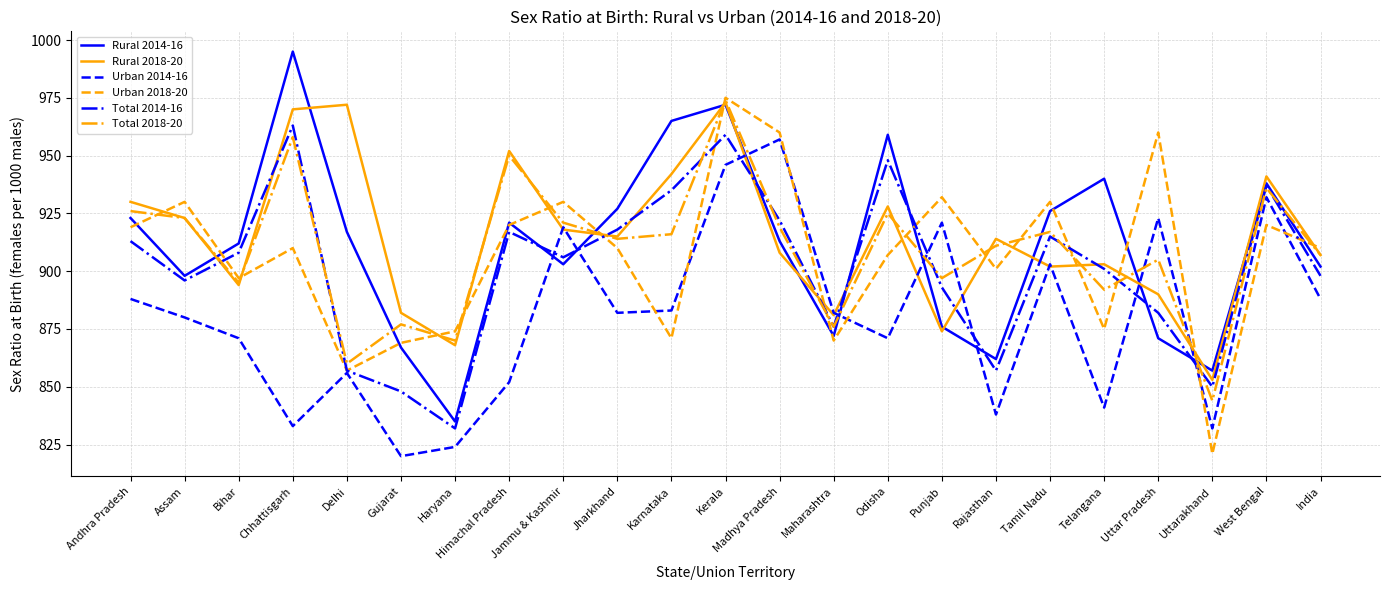

What are all the series names shown in the legend?

Rural 2014-16, Rural 2018-20, Urban 2014-16, Urban 2018-20, Total 2014-16, Total 2018-20